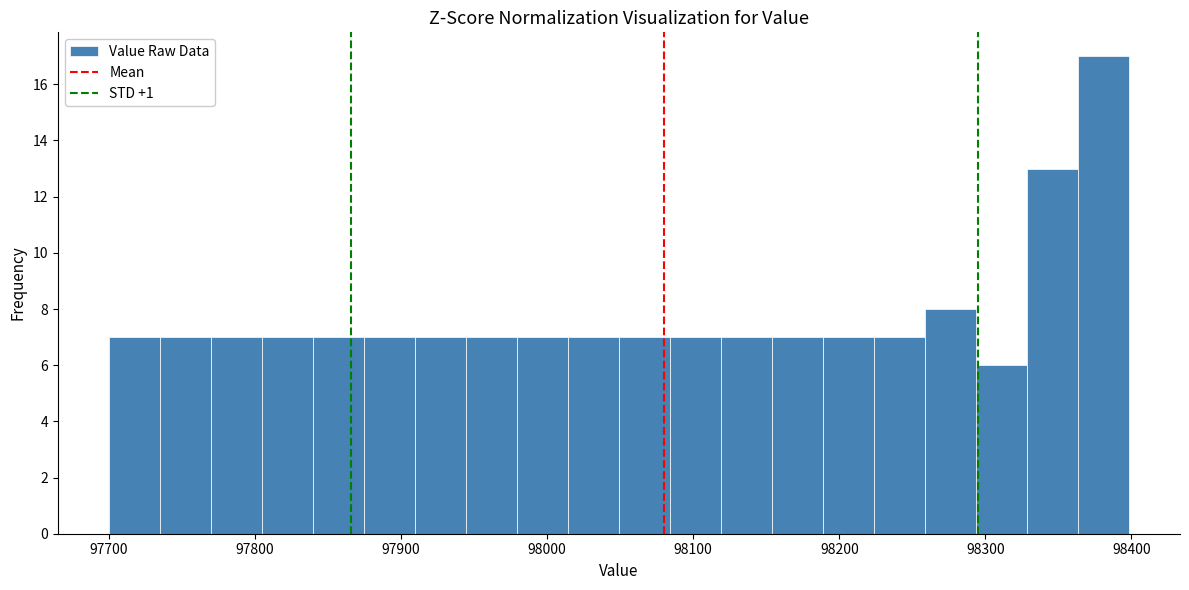

Read against the x-axis, roughly where is the centre of the tallest bar?

98380